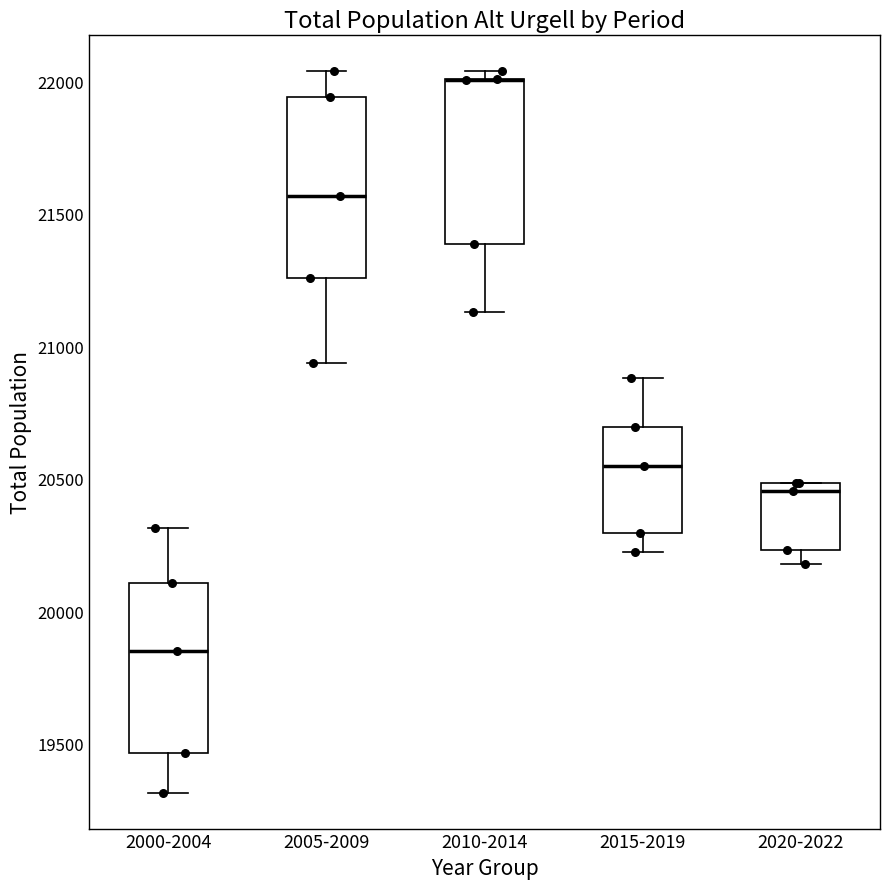

Reading left to right, read every box against the y-axis: the position of its median line, the range the box covers, and the ends of its whiskers. The values are not printed on the chart, so give them approximately, as read against the axis.

2000-2004: median 19850, box 19450 to 20100, whiskers 19300 to 20300
2005-2009: median 21550, box 21250 to 21950, whiskers 20950 to 22050
2010-2014: median 22000 (drawn on the box's upper edge), box 21400 to 22000, whiskers 21150 to 22050
2015-2019: median 20550, box 20300 to 20700, whiskers 20200 to 20900
2020-2022: median 20450, box 20250 to 20500, whiskers 20200 to 20500